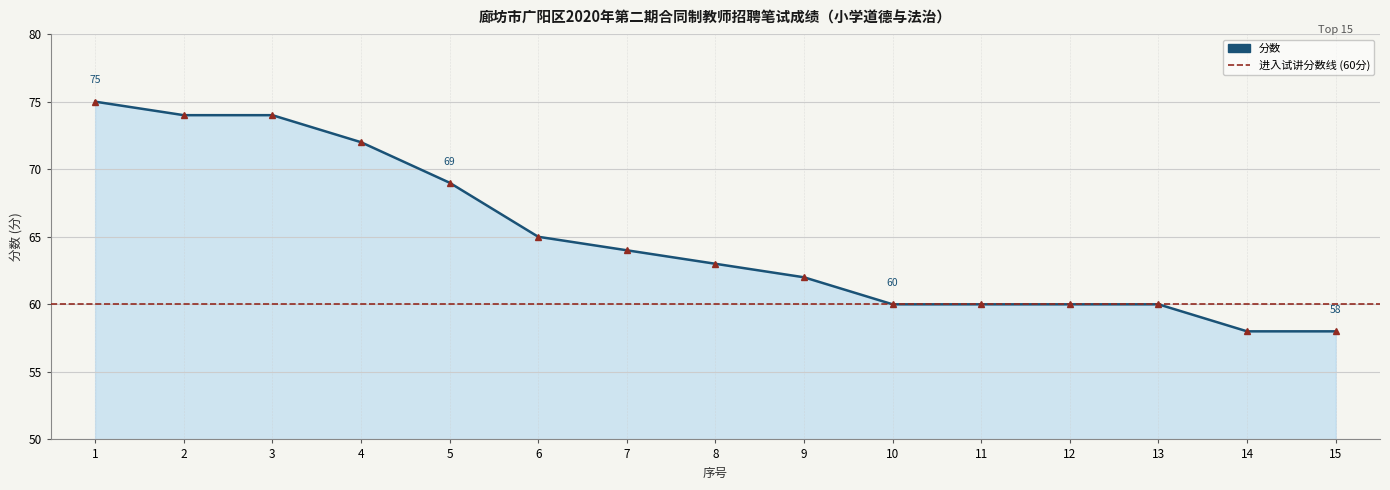

Rank the categories by value from lowest to highest.

14, 15, 10, 11, 12, 13, 9, 8, 7, 6, 5, 4, 2, 3, 1